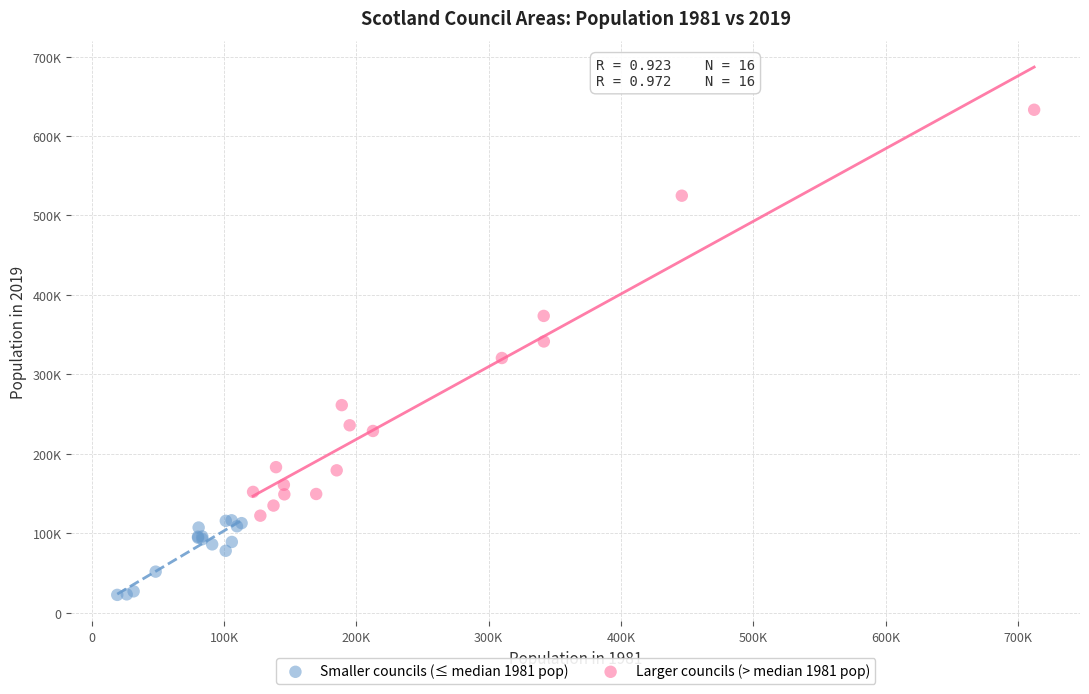

What are all the series names shown in the legend?

Smaller councils (≤ median 1981 pop), Larger councils (> median 1981 pop)